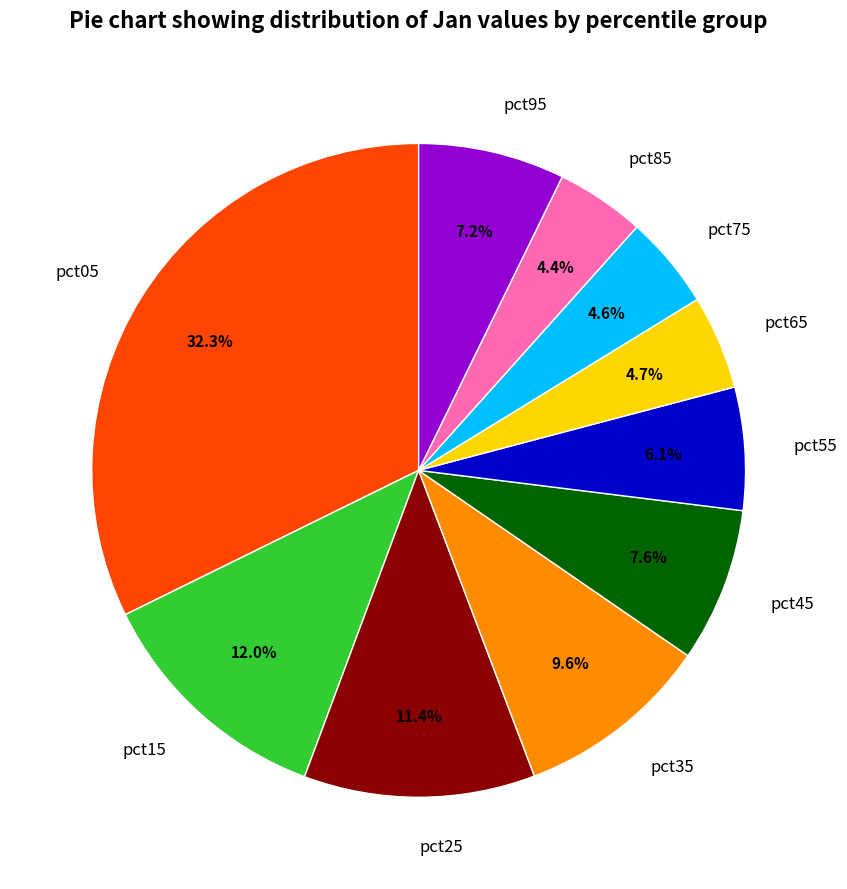

Which has a higher value, pct65 or pct05?

pct05